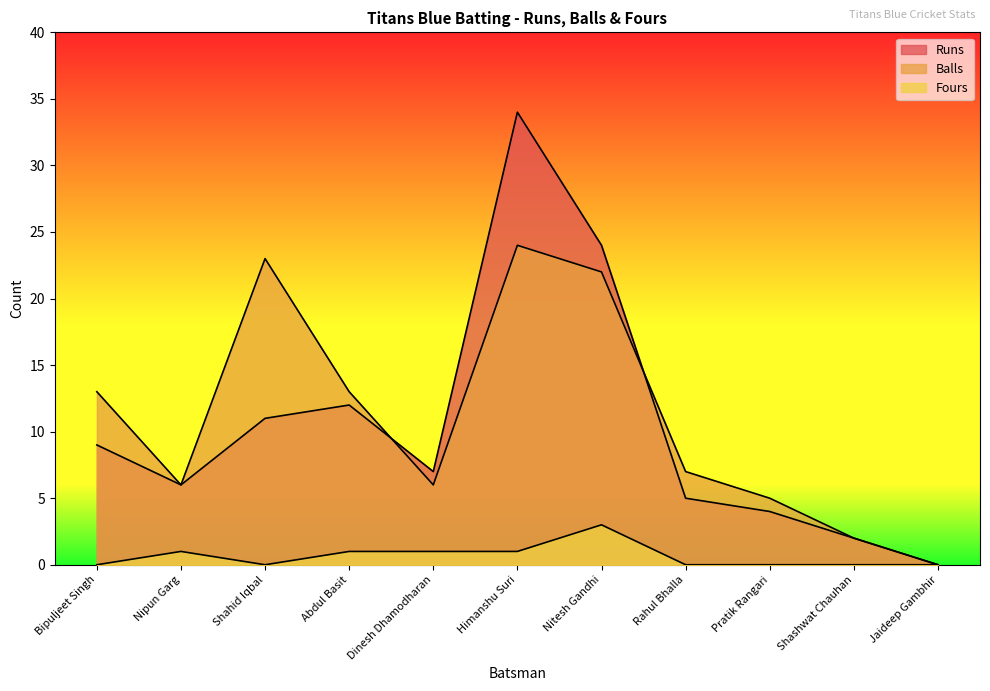

Reading left to right, transcribe all the data shown in this chart.

Runs: Bipuljeet Singh=9	Nipun Garg=6	Shahid Iqbal=11	Abdul Basit=12	Dinesh Dhamodharan=7	Himanshu Suri=34	Nitesh Gandhi=24	Rahul Bhalla=5	Pratik Rangari=4	Shashwat Chauhan=2	Jaideep Gambhir=0
Balls: Bipuljeet Singh=13	Nipun Garg=6	Shahid Iqbal=23	Abdul Basit=13	Dinesh Dhamodharan=6	Himanshu Suri=24	Nitesh Gandhi=22	Rahul Bhalla=7	Pratik Rangari=5	Shashwat Chauhan=2	Jaideep Gambhir=0
Fours: Bipuljeet Singh=0	Nipun Garg=1	Shahid Iqbal=0	Abdul Basit=1	Dinesh Dhamodharan=1	Himanshu Suri=1	Nitesh Gandhi=3	Rahul Bhalla=0	Pratik Rangari=0	Shashwat Chauhan=0	Jaideep Gambhir=0